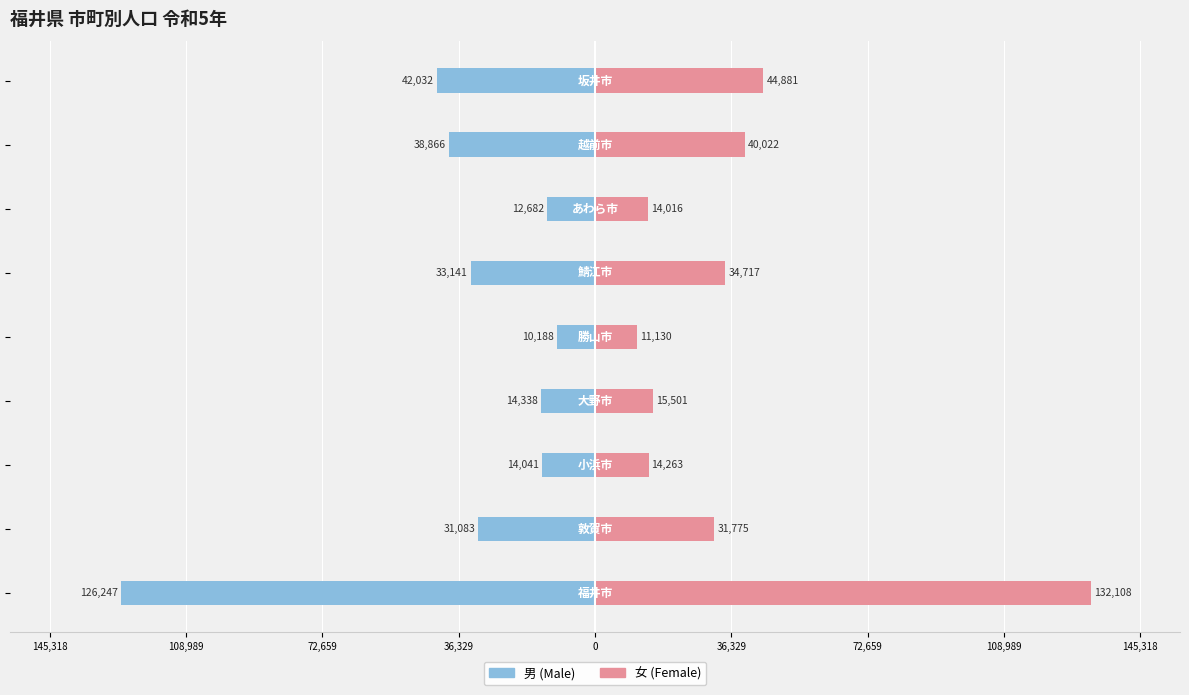

How many bars are there in total?

18